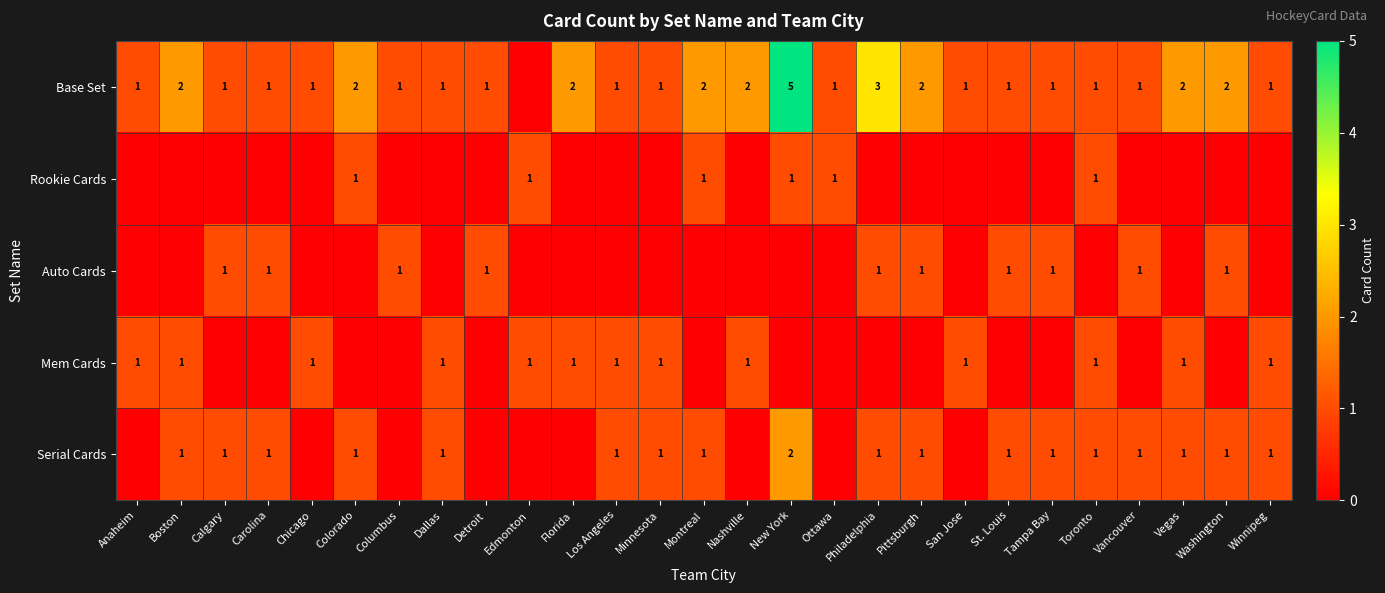

Is it true that Serial Cards equals 1 at Dallas?

True